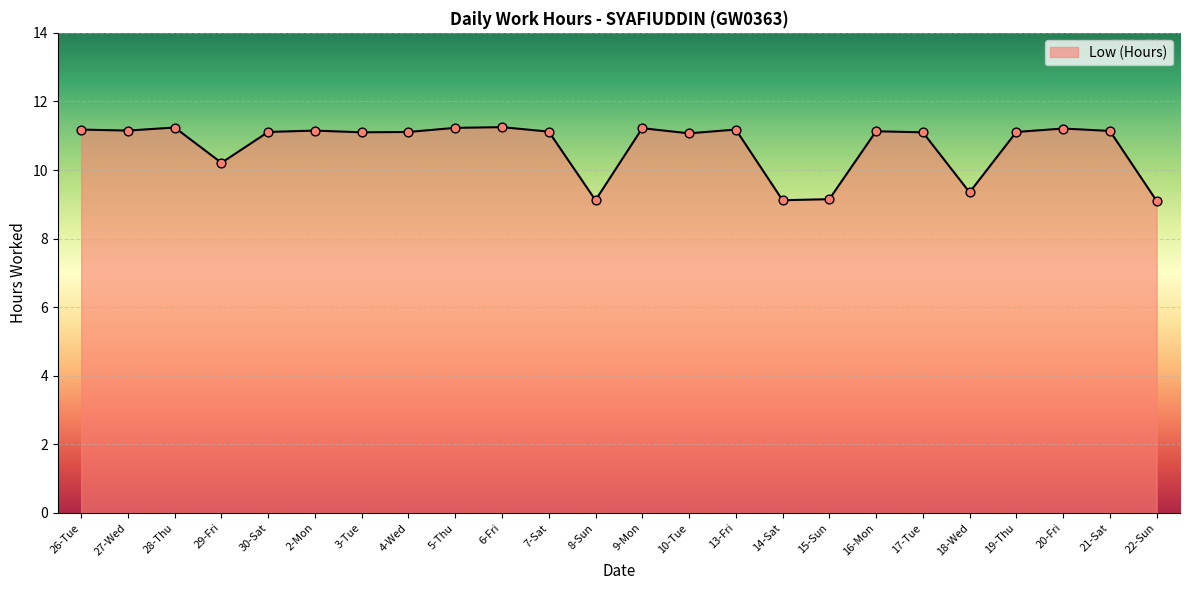

What is the change in value from 6-Fri to 8-Sun?

-2.1